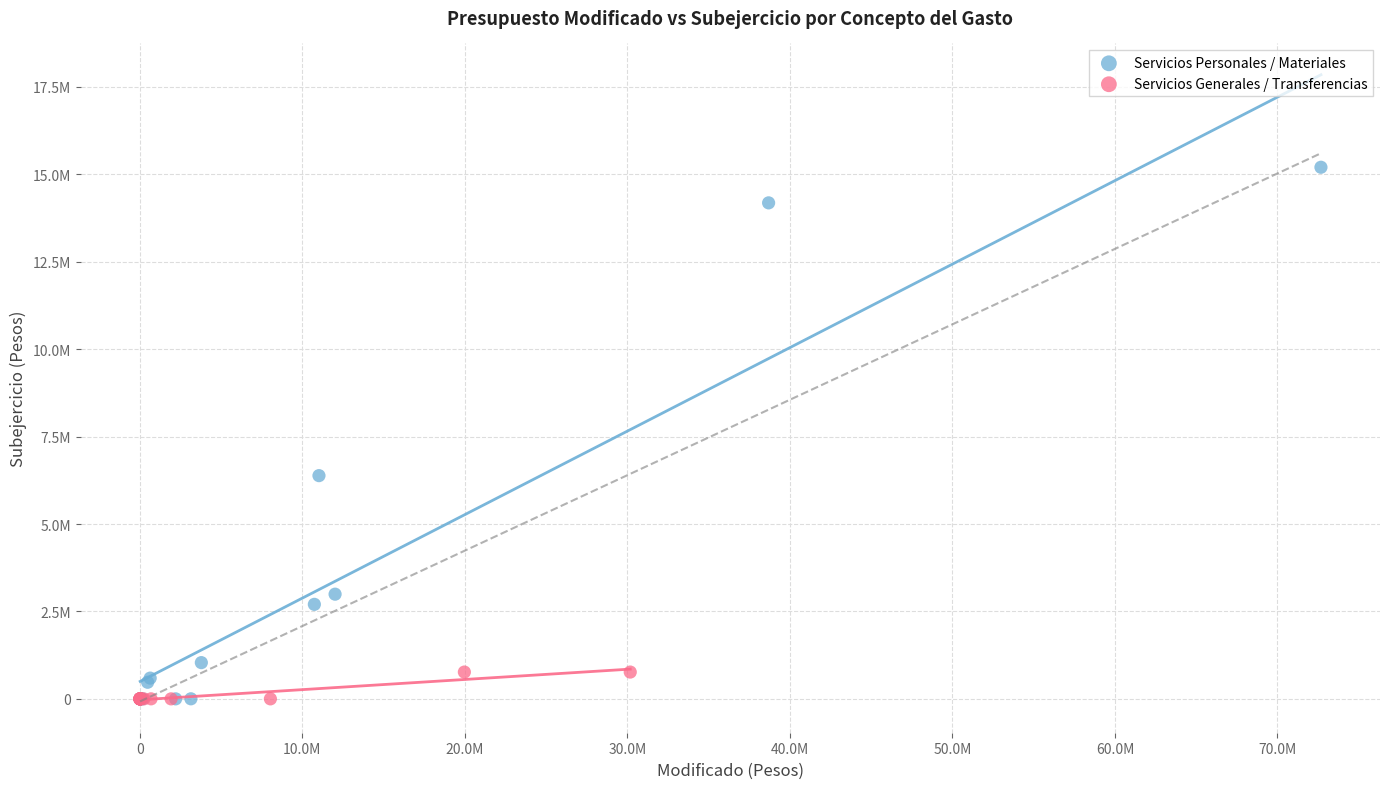

What are all the series names shown in the legend?

Servicios Personales / Materiales, Servicios Generales / Transferencias